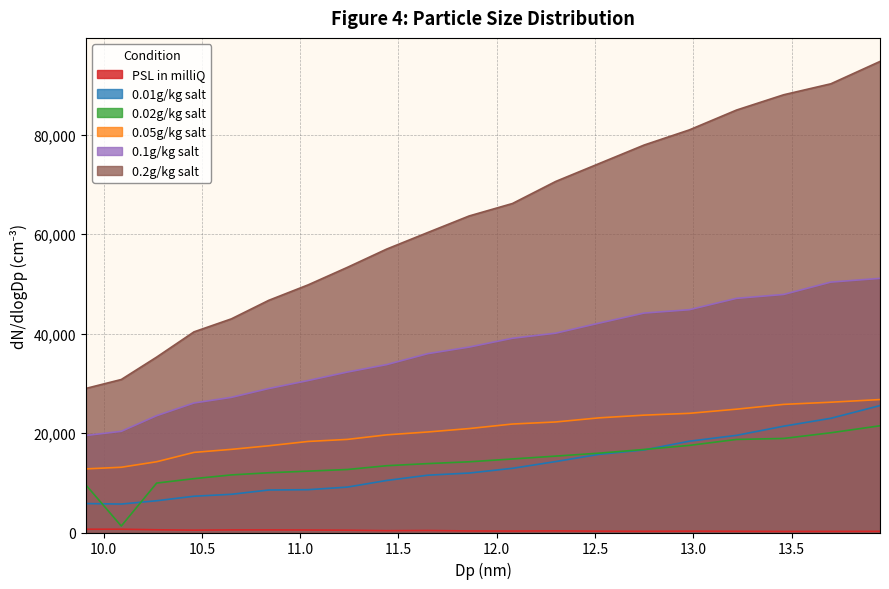

Reading left to right, list all the values displayed in this chart.

PSL in milliQ: 9.91=657.9	10.09=661.8	10.27=547.4	10.46=469.2	10.65=517.3	10.84=521.4	11.04=497.9	11.24=459.4	11.44=364.9	11.65=404.5	11.86=308.7	12.08=289.9	12.3=322.5	12.52=269.2	12.75=246.2	12.98=273.0	13.22=247.6	13.46=217.0	13.7=225.0	13.95=233.4
0.01g/kg salt: 9.91=5821.3	10.09=5720.4	10.27=6386.9	10.46=7293.4	10.65=7682.8	10.84=8545.8	11.04=8609.2	11.24=9130.5	11.44=10462.1	11.65=11526.3	11.86=11958.0	12.08=12908.8	12.3=14265.4	12.52=15714.6	12.75=16606.4	12.98=18357.7	13.22=19536.2	13.46=21380.1	13.7=22968.3	13.95=25522.1
0.02g/kg salt: 9.91=9560.2	10.09=1303.4	10.27=9940.4	10.46=10830.2	10.65=11579.9	10.84=12014.8	11.04=12338.5	11.24=12669.0	11.44=13430.1	11.65=13856.8	11.86=14217.9	12.08=14786.4	12.3=15362.0	12.52=15953.3	12.75=16698.1	12.98=17515.5	13.22=18712.1	13.46=18912.1	13.7=20055.7	13.95=21460.2
0.05g/kg salt: 9.91=12792.0	10.09=13120.1	10.27=14229.0	10.46=16110.1	10.65=16717.4	10.84=17436.4	11.04=18306.5	11.24=18719.7	11.44=19633.7	11.65=20217.3	11.86=20901.1	12.08=21810.8	12.3=22226.3	12.52=23052.0	12.75=23598.5	12.98=23963.4	13.22=24799.5	13.46=25762.2	13.7=26199.4	13.95=26731.4
0.1g/kg salt: 9.91=19507.5	10.09=20343.3	10.27=23487.7	10.46=26042.4	10.65=27172.9	10.84=28945.8	11.04=30548.8	11.24=32260.5	11.44=33757.5	11.65=35967.1	11.86=37286.5	12.08=39057.1	12.3=40079.6	12.52=42090.6	12.75=44124.8	12.98=44797.7	13.22=47086.3	13.46=47866.6	13.7=50352.4	13.95=51101.8
0.2g/kg salt: 9.91=28971.4	10.09=30765.8	10.27=35272.8	10.46=40347.1	10.65=42958.2	10.84=46681.5	11.04=49783.9	11.24=53312.0	11.44=56987.5	11.65=60334.5	11.86=63653.1	12.08=66153.2	12.3=70588.7	12.52=74171.3	12.75=77912.8	12.98=80956.3	13.22=84946.3	13.46=88021.3	13.7=90227.3	13.95=94721.7